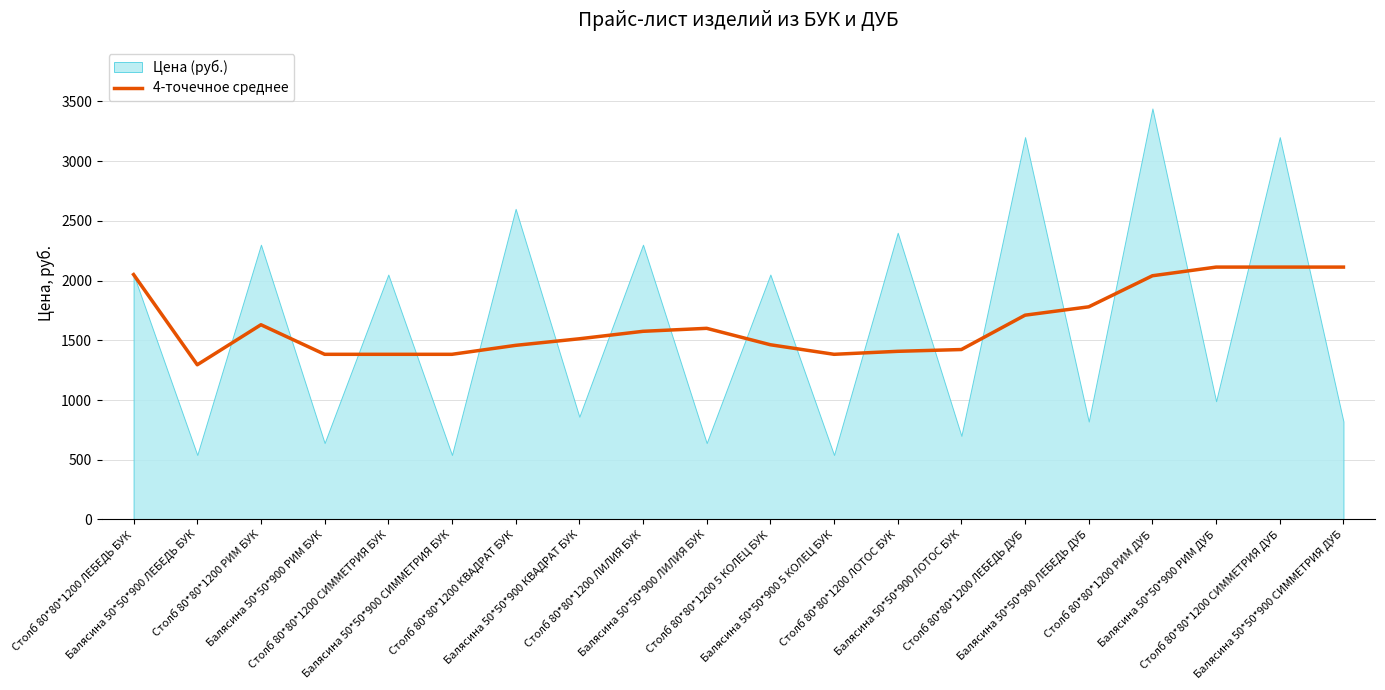

Reading right to left, extract all data points from this chart.

2112.5	2112.5	2112.5	2040.0	1780.0	1710.0	1422.5	1407.5	1382.5	1462.5	1600.0	1575.0	1512.5	1457.5	1382.5	1382.5	1382.5	1630.0	1295.0	2050.0